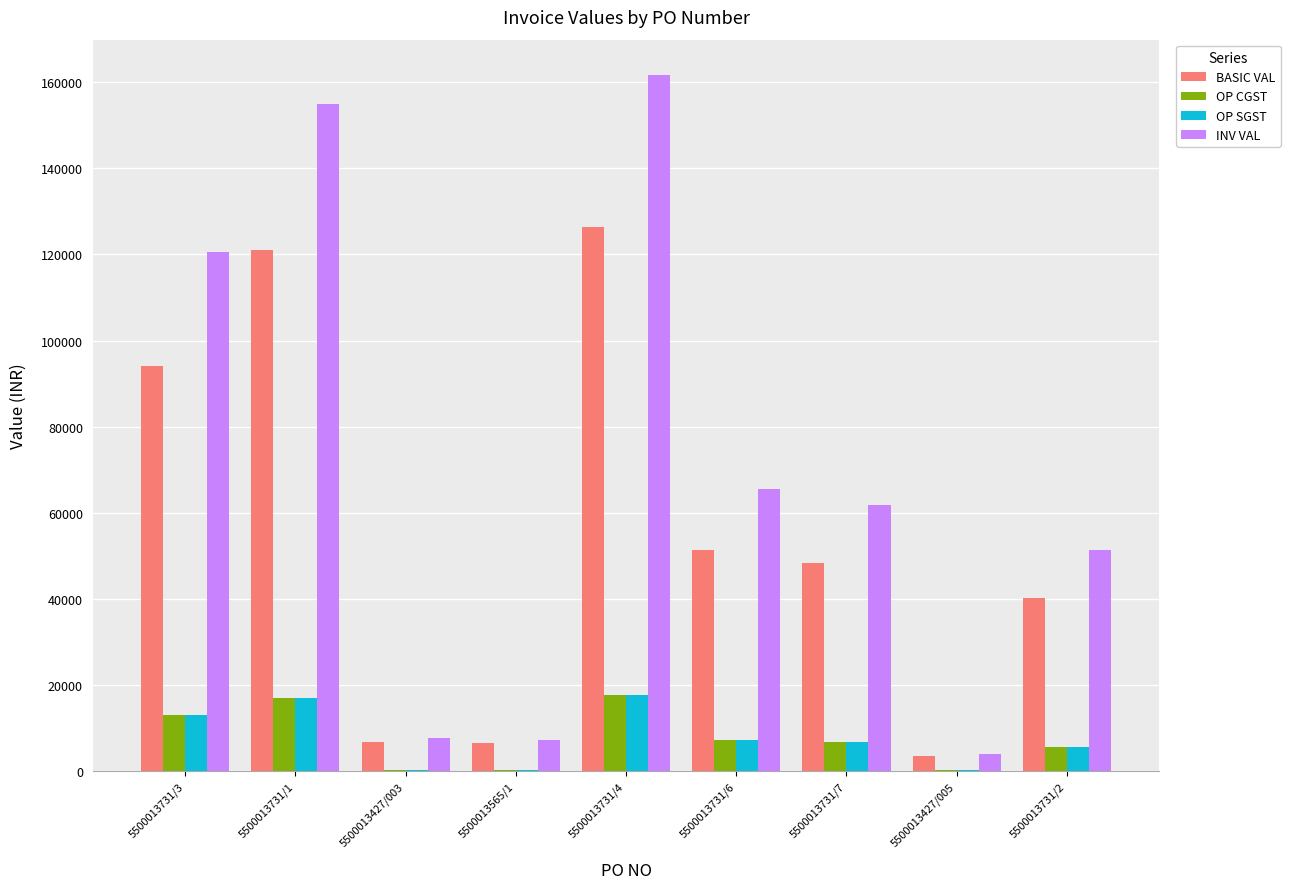

At which category is the sum across all series the highest?

5500013731/4